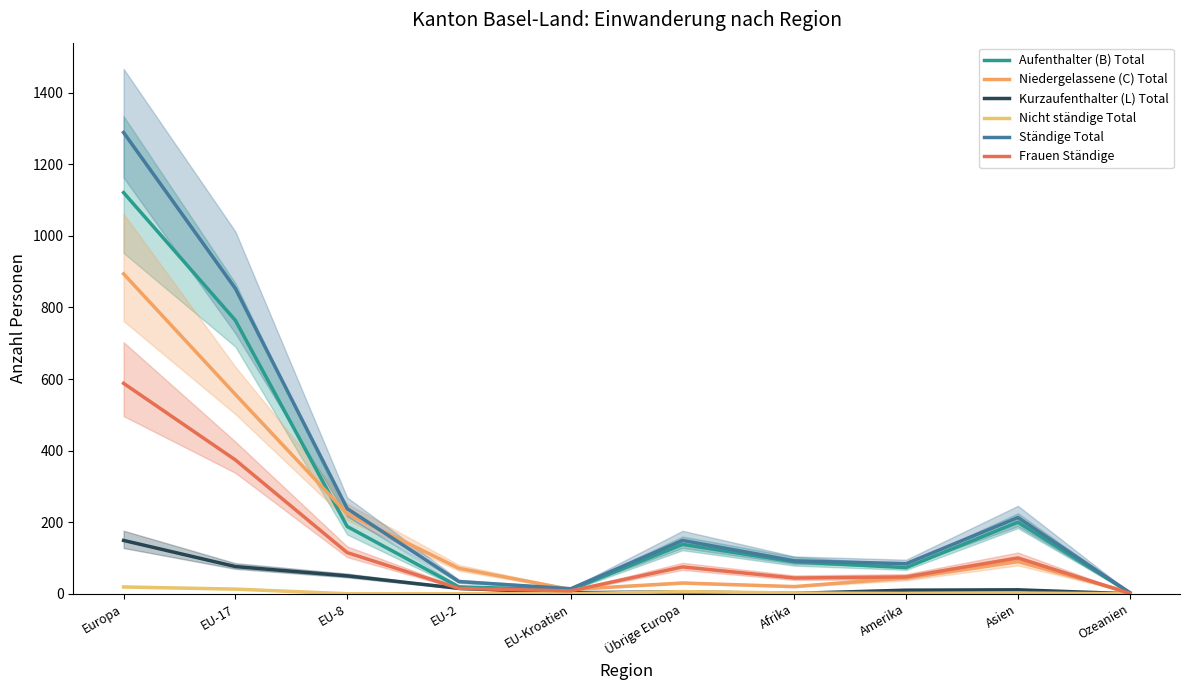

What are all the series names shown in the legend?

Aufenthalter (B) Total, Niedergelassene (C) Total, Kurzaufenthalter (L) Total, Nicht ständige Total, Ständige Total, Frauen Ständige